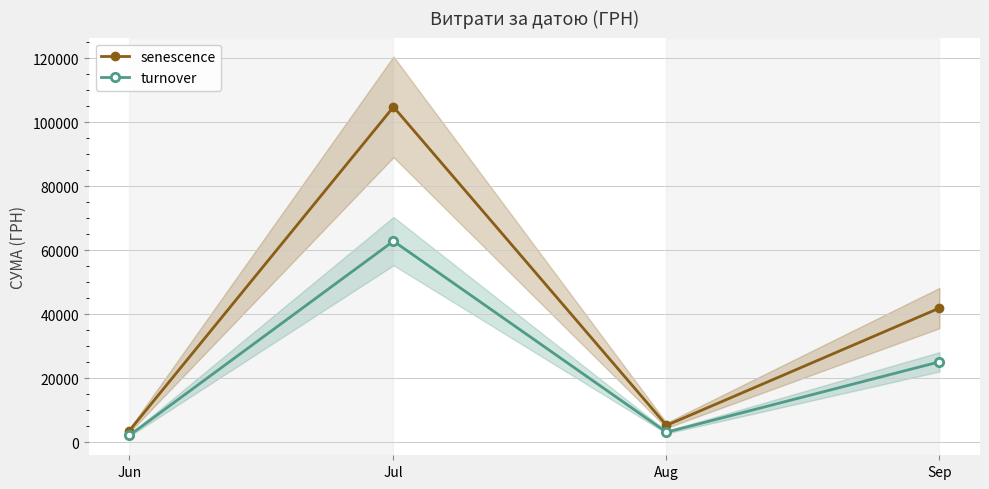

What is the value of the senescence point at the 1st from the left?

3665.0